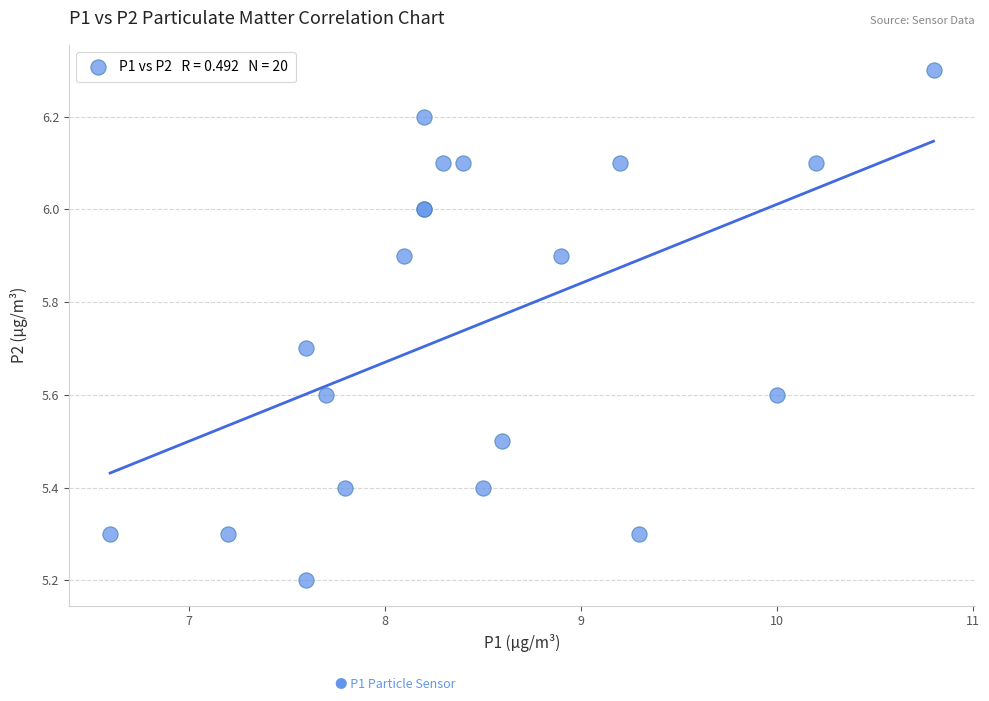

What Y value in the scatter plot is closest to 5?

5.2